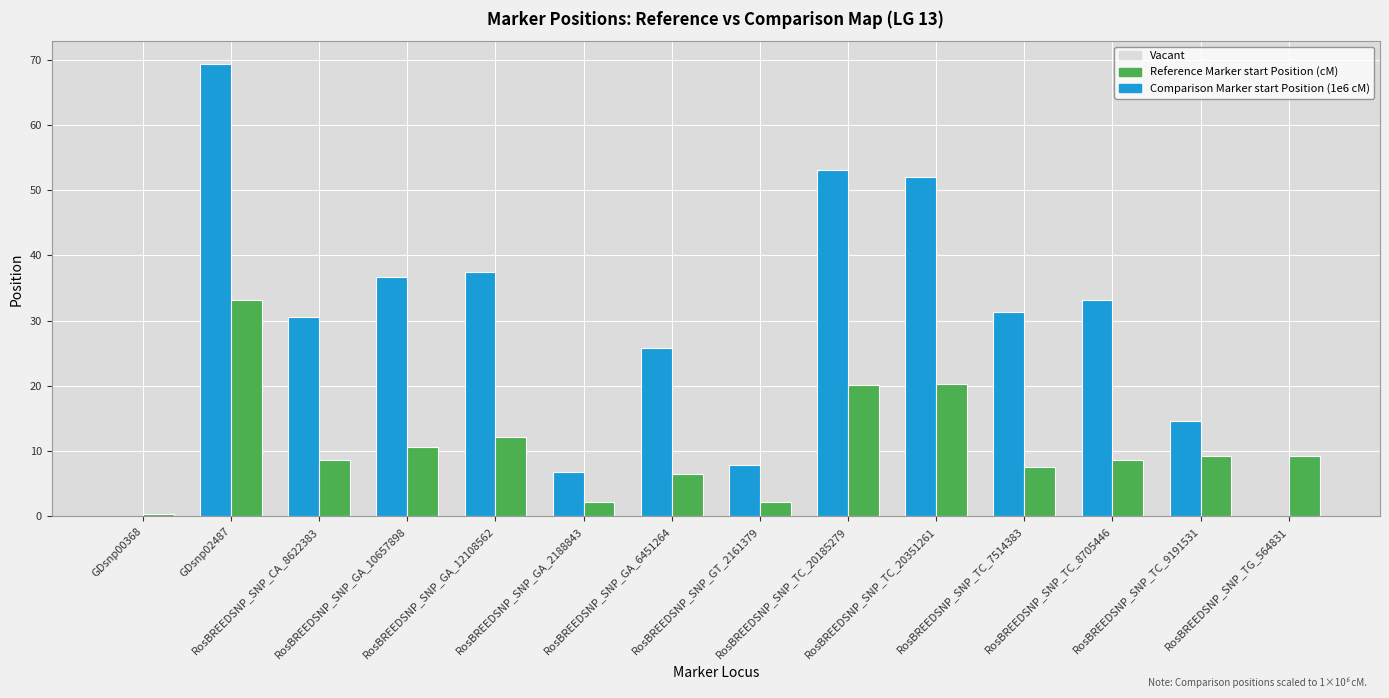

What is the sum of the Reference Marker start Position (cM) values at GDsnp00368 and RosBREEDSNP_SNP_TC_20351261?

52.0